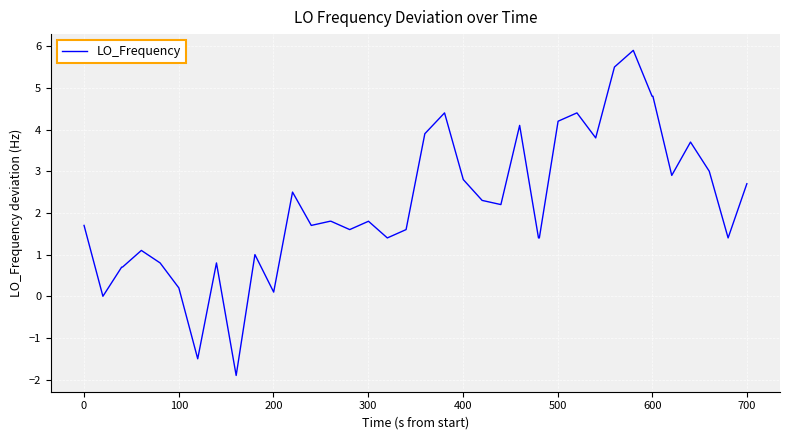

What is the maximum value shown in the chart?

5.9